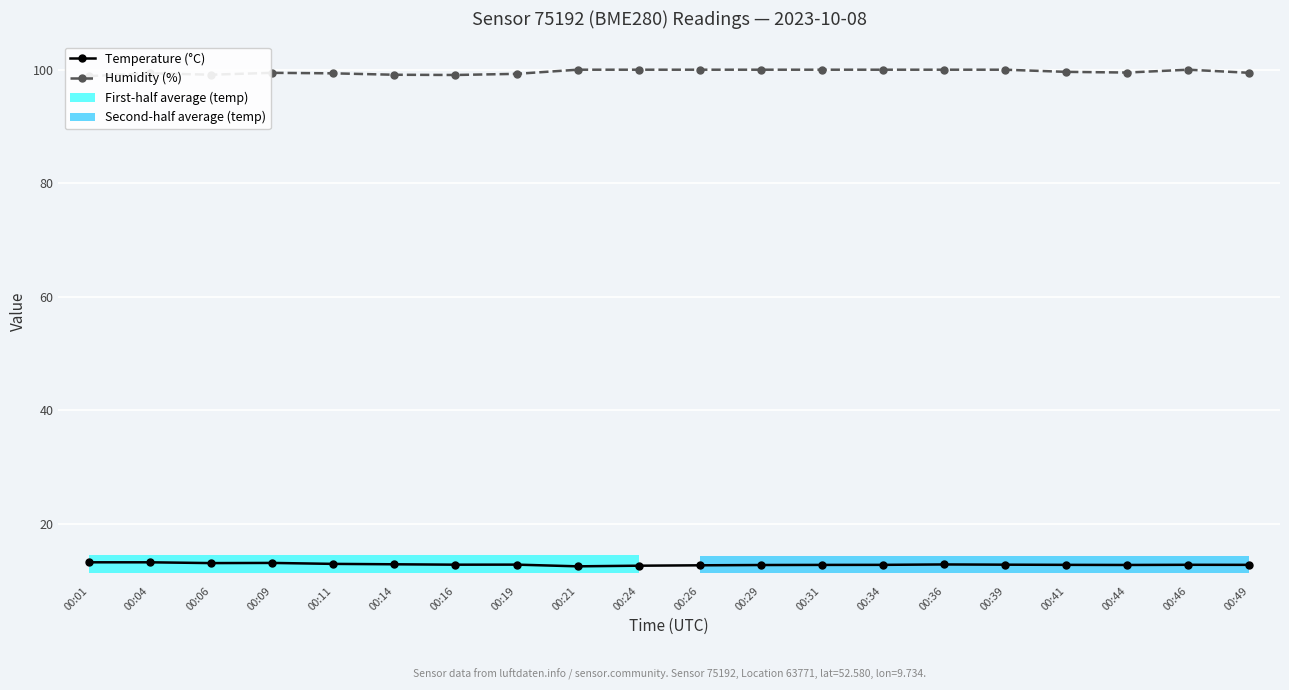

The value of Humidity (%) at 00:46 is 135.4. True or false?

False